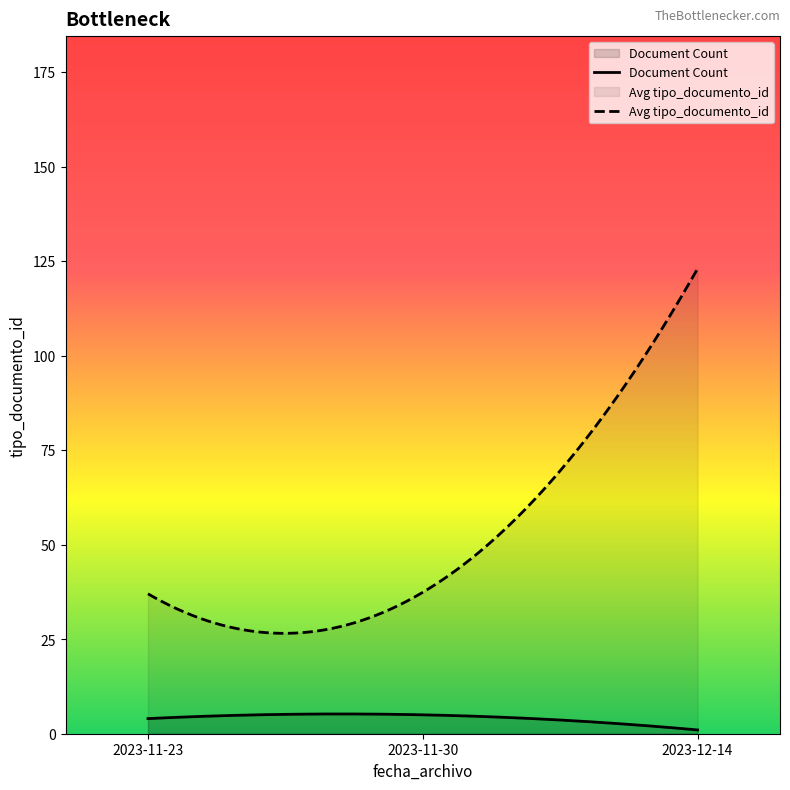

Which series has the largest range (max minus min)?

Avg tipo_documento_id